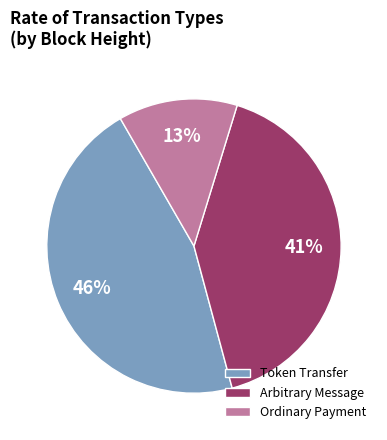

To the nearest percent, what portion does Arbitrary Message represent?

41%